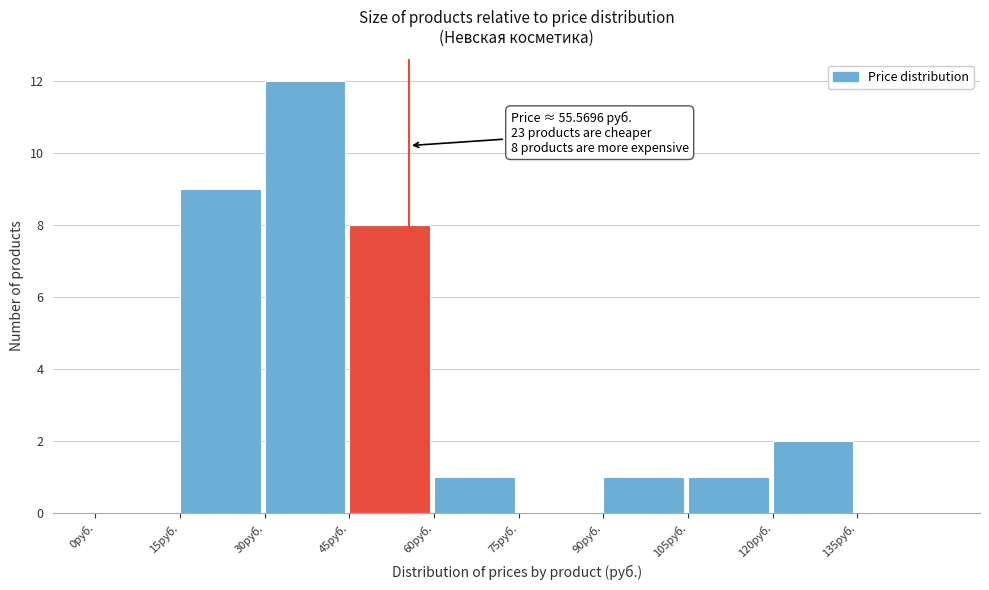

Which range on the x-axis has the tallest bar?

30 to 45